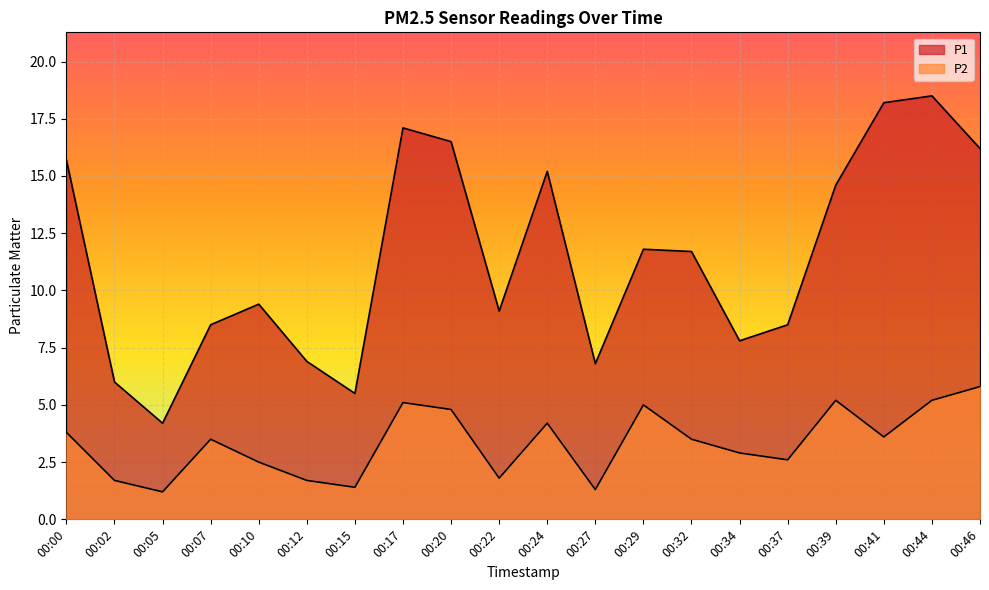

Which has a higher value, 00:07 or 00:44?

00:44